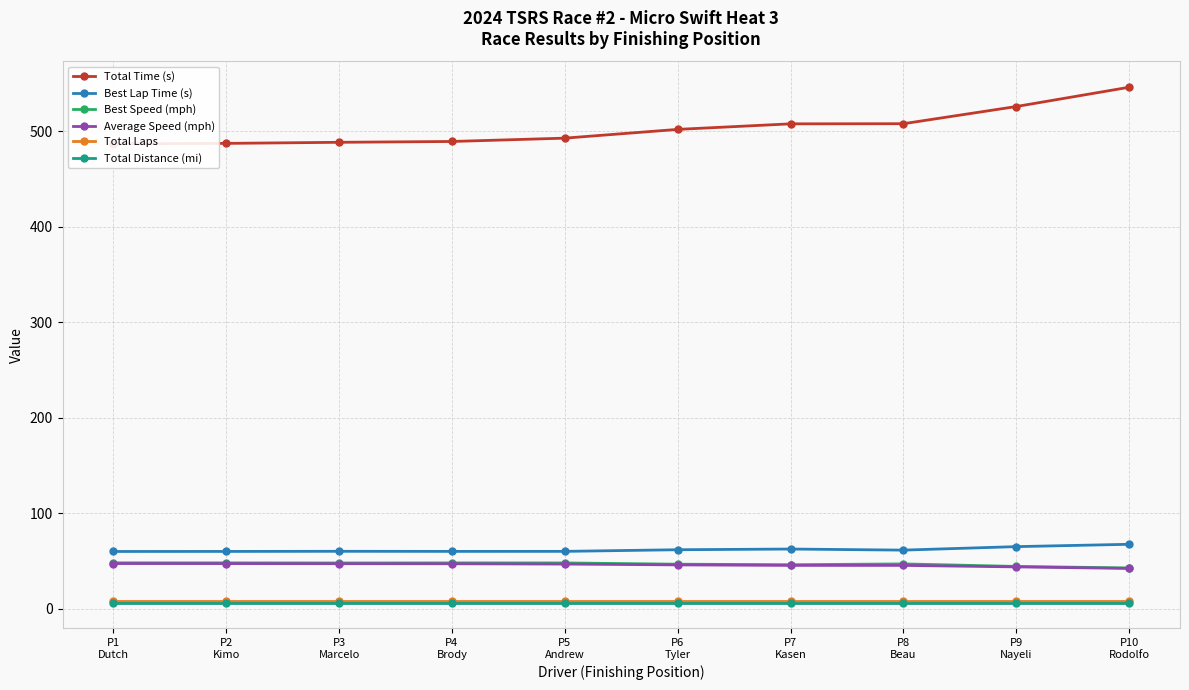

Between P5
Andrew and P6
Tyler, which series saw the biggest shift?

Total Time (s)